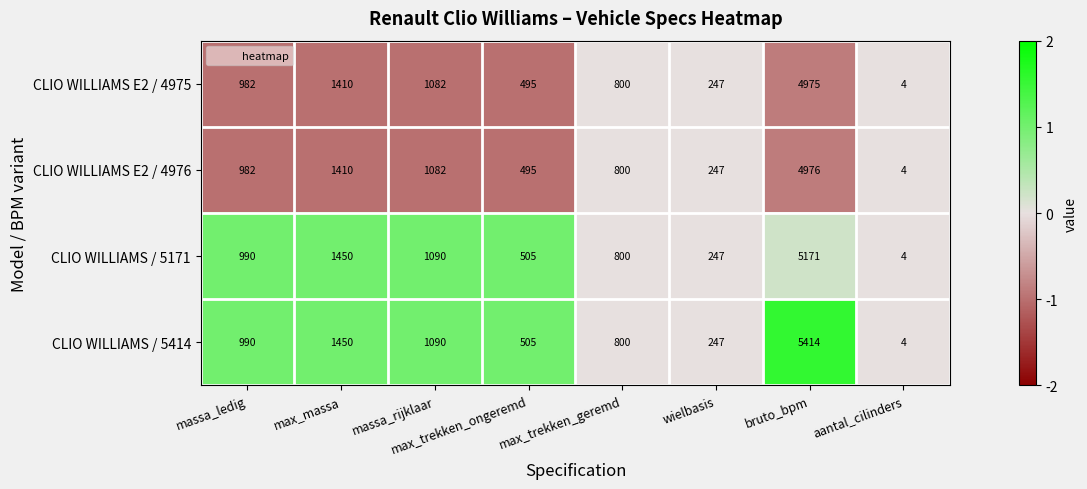

Is the value of CLIO WILLIAMS E2 / 4975 at max_massa greater than the value of CLIO WILLIAMS / 5414 at max_trekken_ongeremd?

Yes